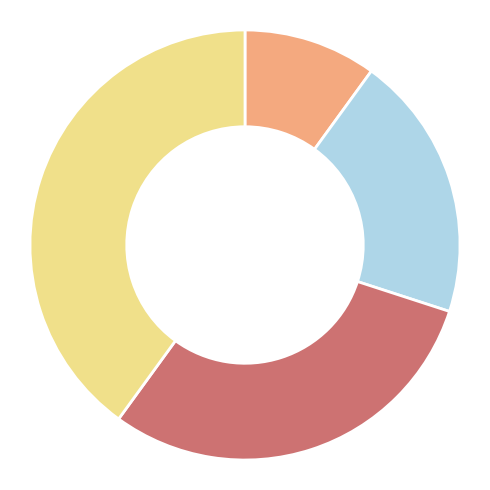

Is there a majority slice in this chart?

No